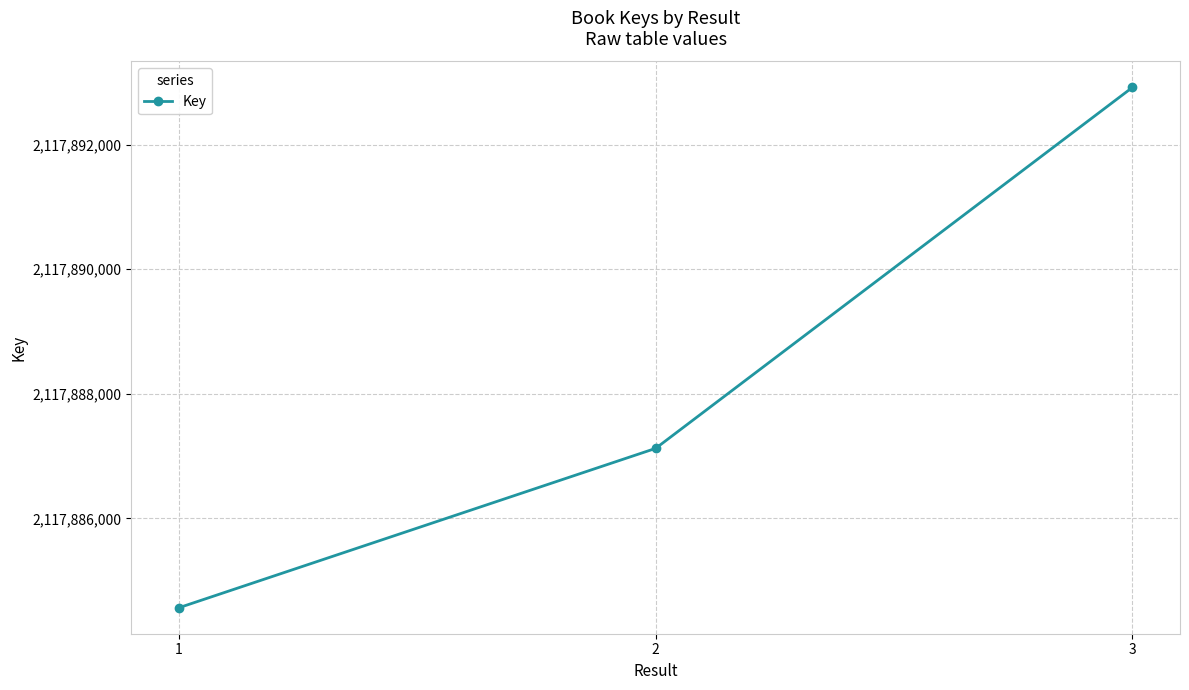

How many categories are shown in the chart?

3